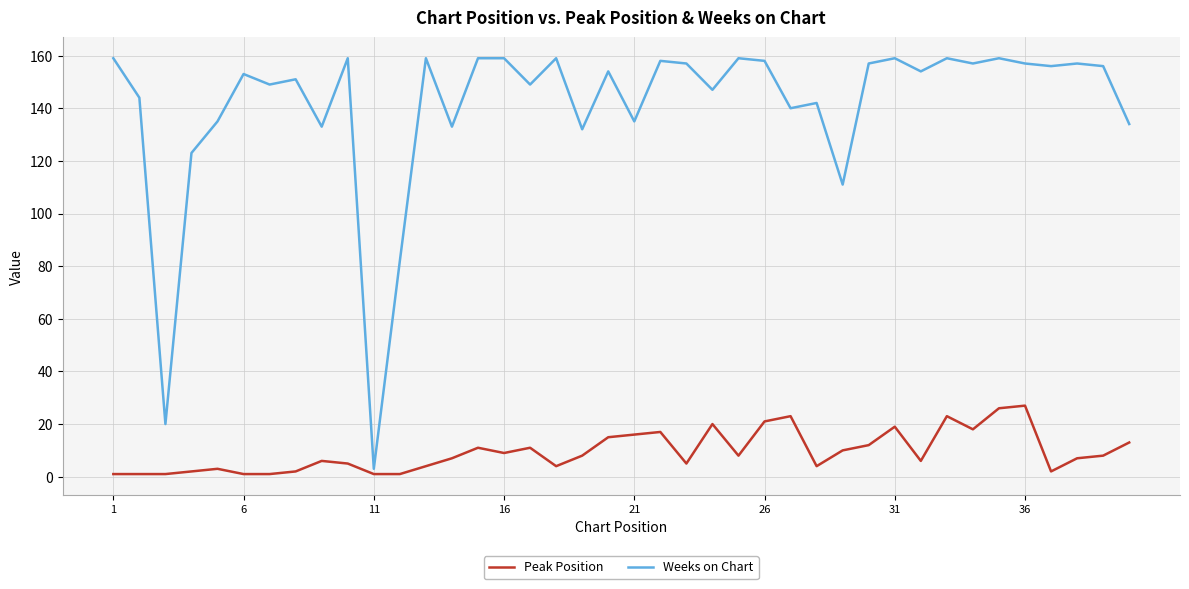

What is the maximum value for Weeks on Chart?

159